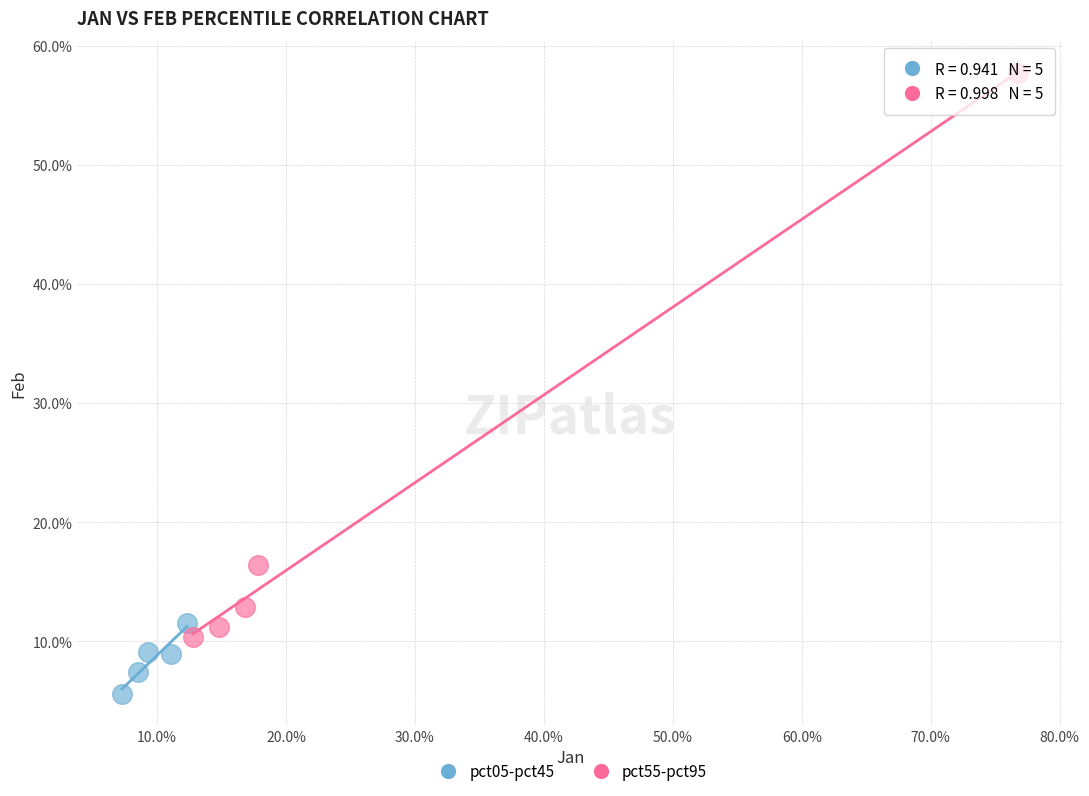

Which series has the largest Y range (max minus min)?

pct55-pct95